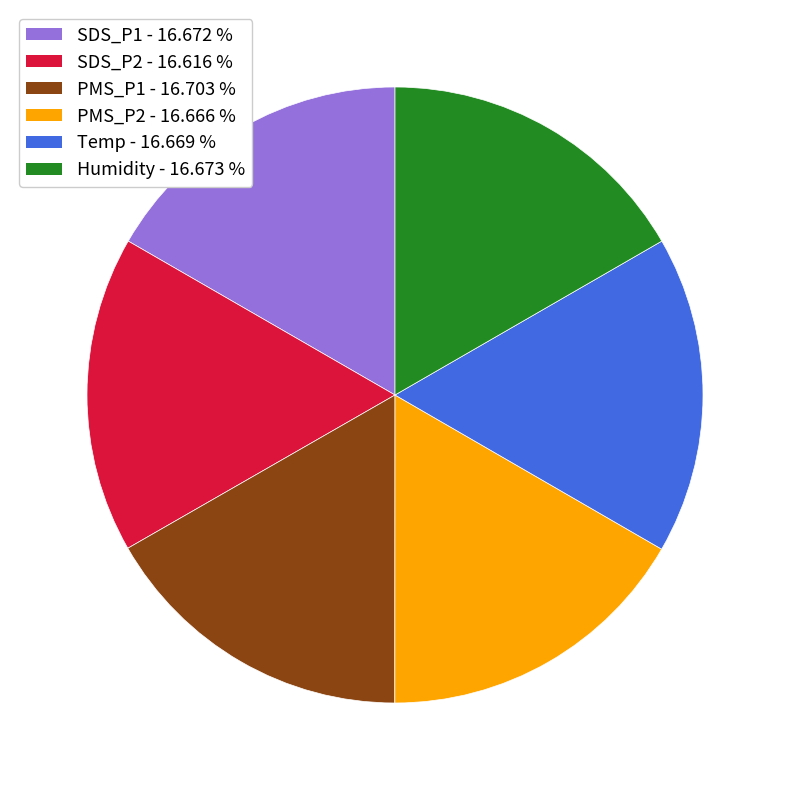

Do Humidity and SDS_P2 together represent more than half of the pie?

No